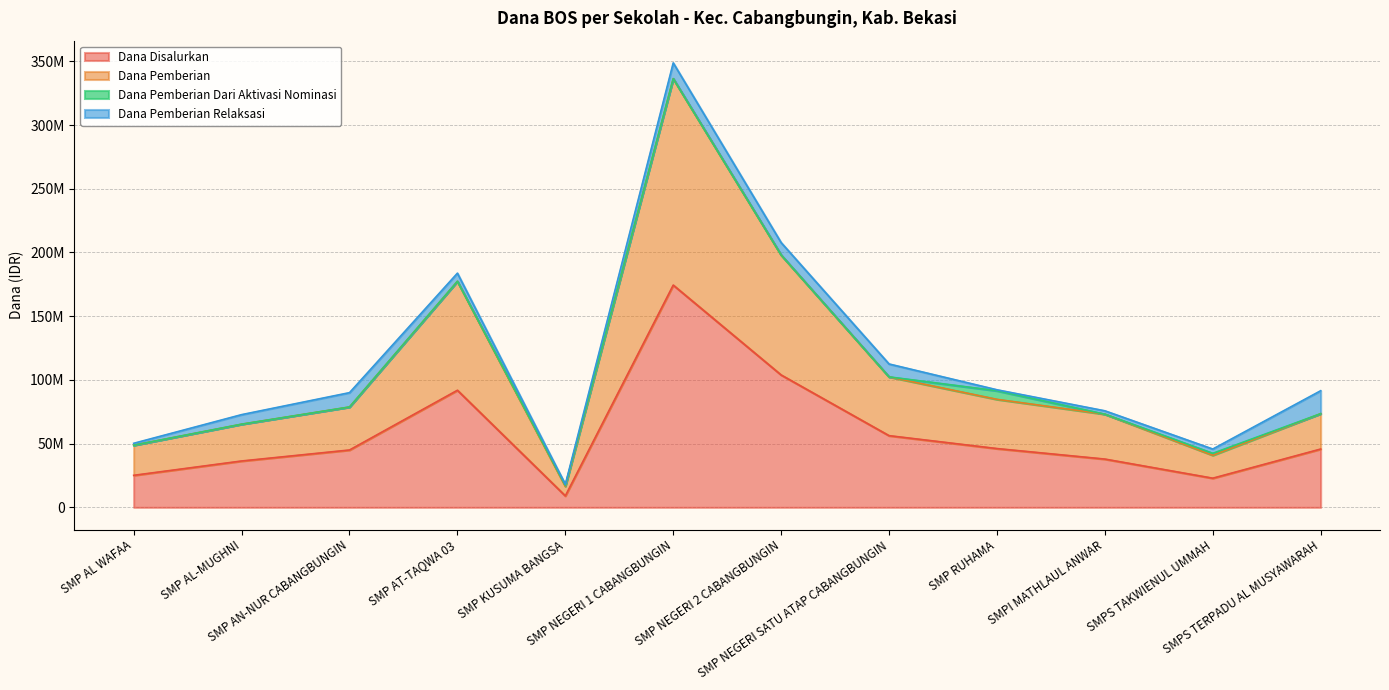

What is the label of the 9th point from the right?

SMP AT-TAQWA 03